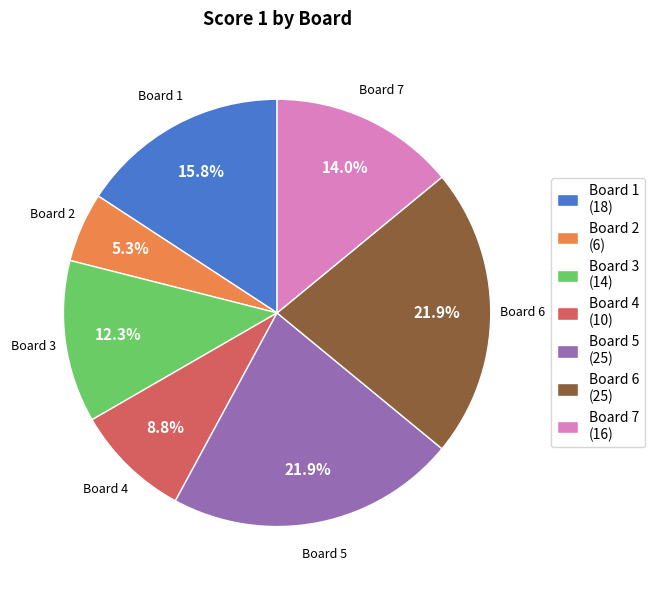

To the nearest percent, what is the difference between the Board 3 and Board 5 slice percentages?

10%